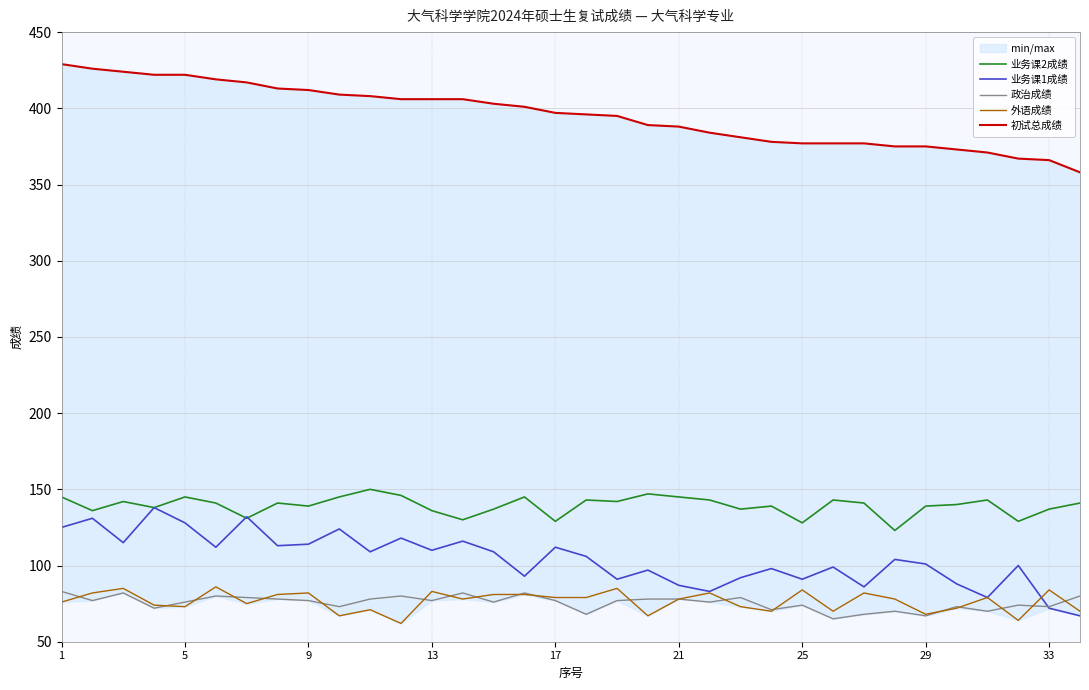

How many lines are shown in the chart?

5